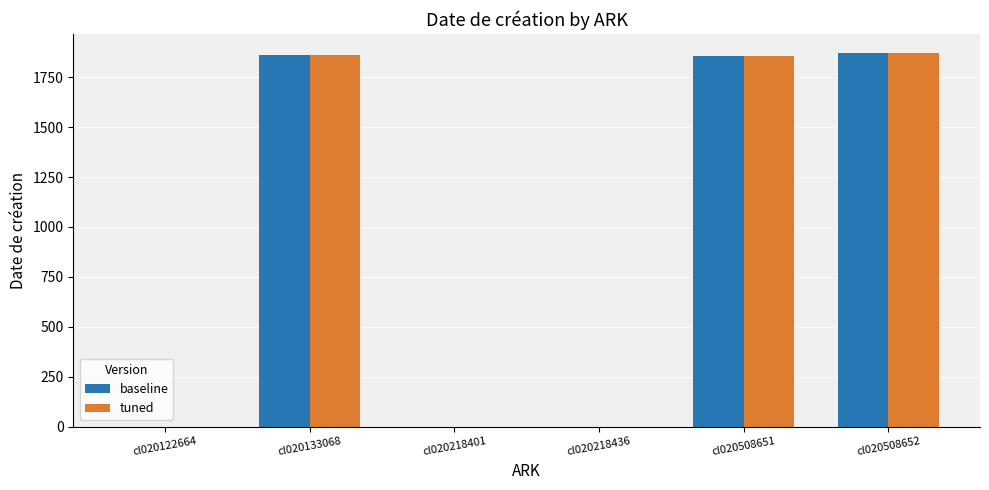

What is the total value across all series at cl020133068?

3724